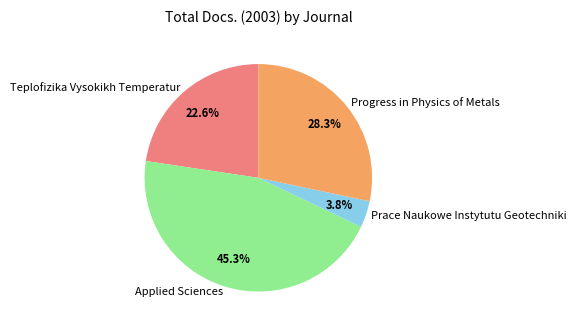

To the nearest percent, what is the average slice percentage?

25%